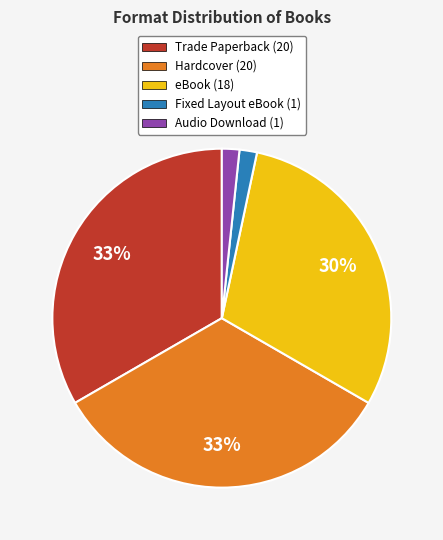

Does any single category account for the majority?

No